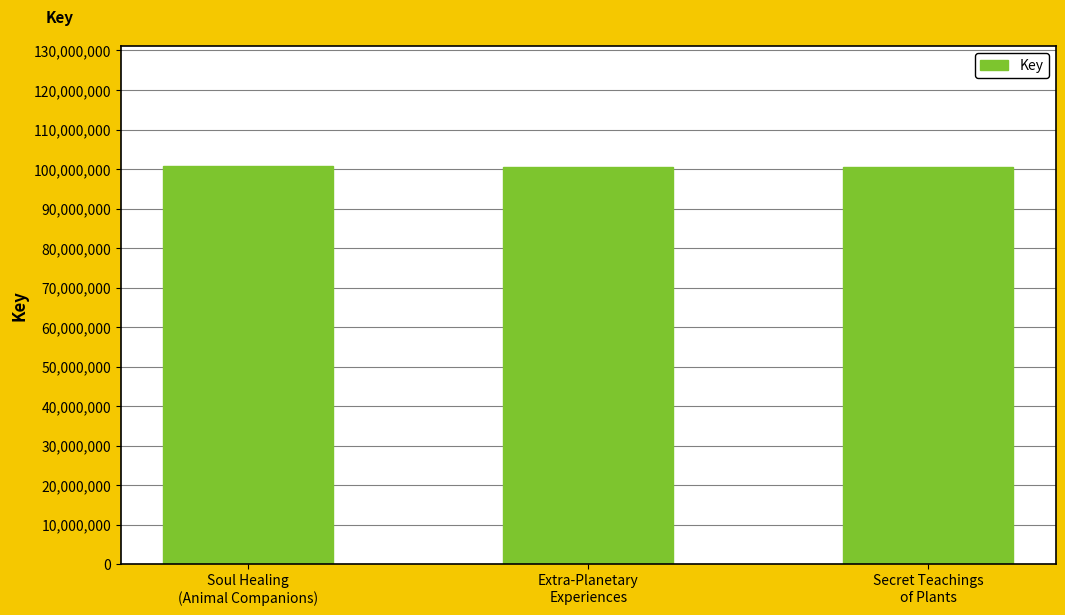

Approximately how many times larger is the value at Extra-Planetary
Experiences compared to Soul Healing
(Animal Companions)?

1.0